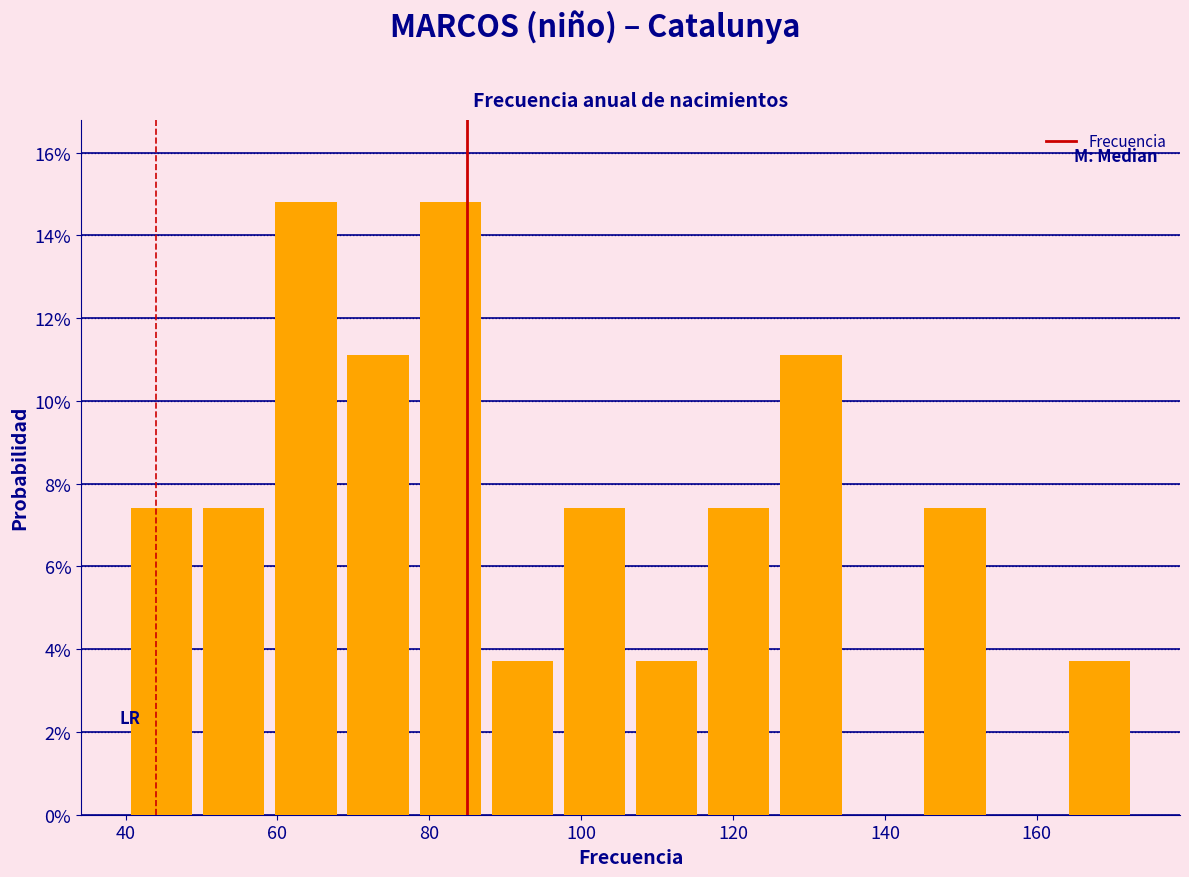

Reading left to right, transcribe this chart: for each bar, give the range it covers on the x-axis and its height. Neither the bar edges nor the heights are printed on the chart, so give them approximately, as read against the axes.

40.0 to 49.5: 7.4
49.5 to 59.0: 7.4
59.0 to 68.5: 14.8
68.5 to 78.0: 11.2
78.0 to 87.5: 14.8
87.5 to 97.0: 3.8
97.0 to 106.5: 7.4
106.5 to 116.0: 3.8
116.0 to 125.5: 7.4
125.5 to 135.0: 11.2
135.0 to 144.5: 0
144.5 to 154.0: 7.4
154.0 to 163.5: 0
163.5 to 173.0: 3.8